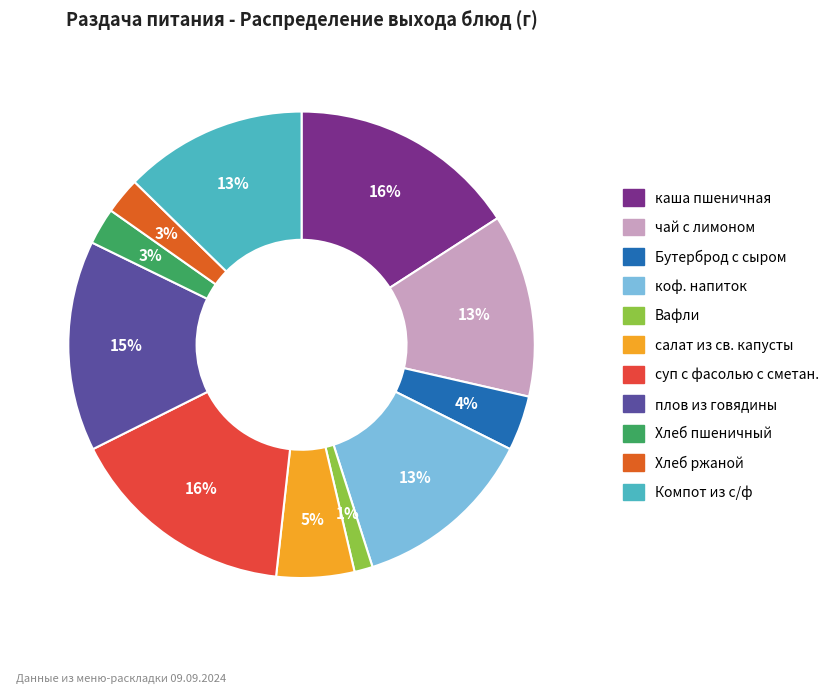

What percentage is the чай с лимоном slice, to the nearest percent?

13%